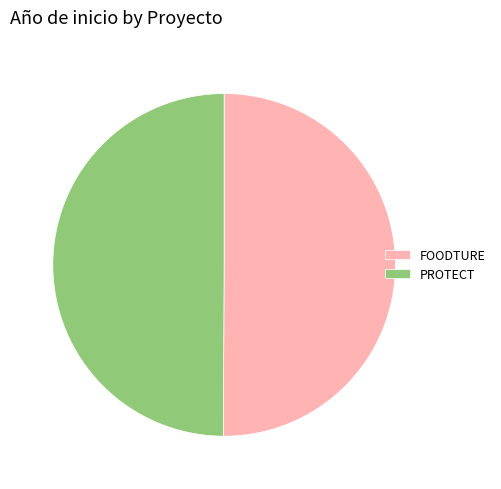

Count the number of slices in the pie.

2